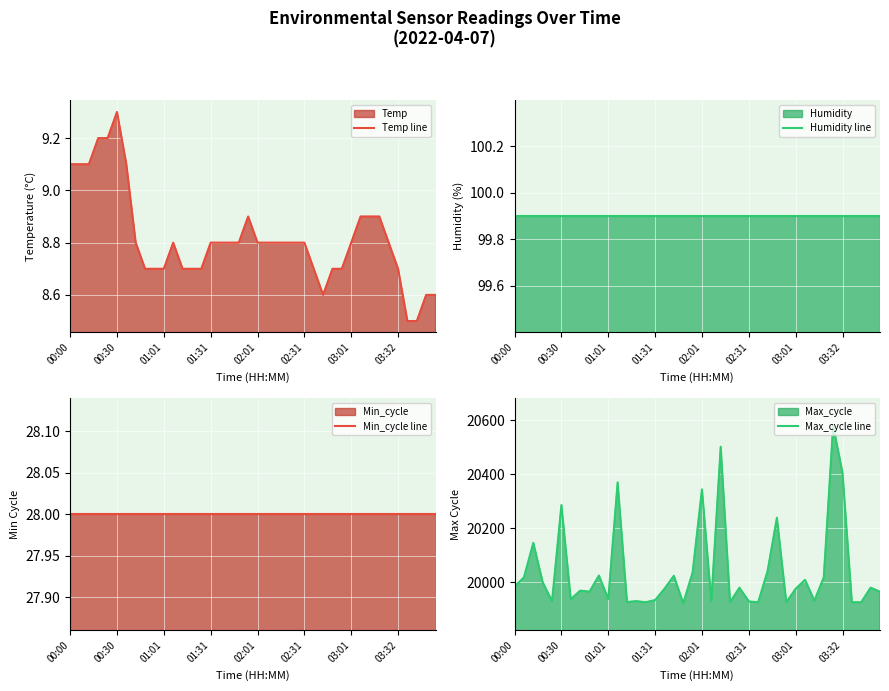

What is the minimum value for Max_cycle line?

19921